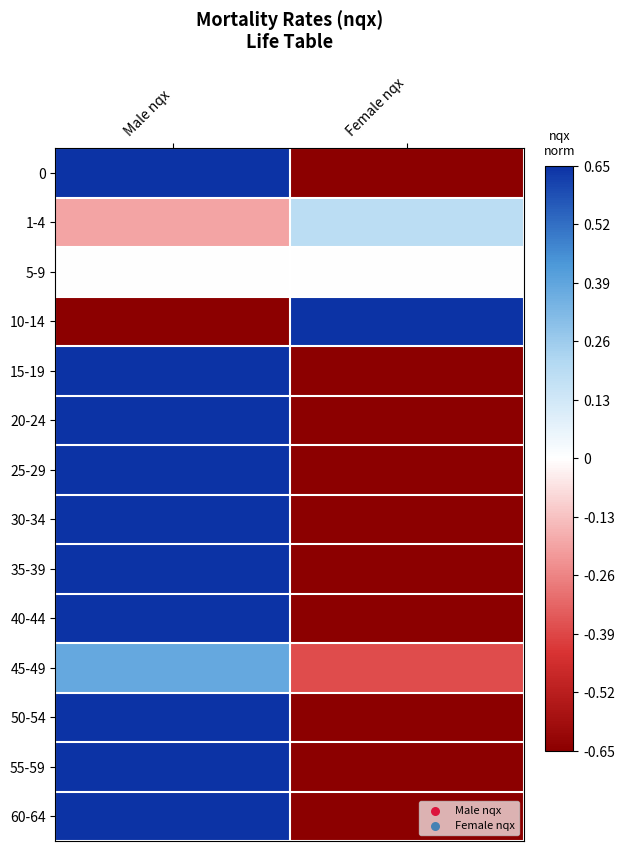

Rank the series by their maximum value, from lowest to highest.

5-9, 1-4, 45-49, 0, 10-14, 15-19, 20-24, 25-29, 30-34, 35-39, 40-44, 50-54, 55-59, 60-64